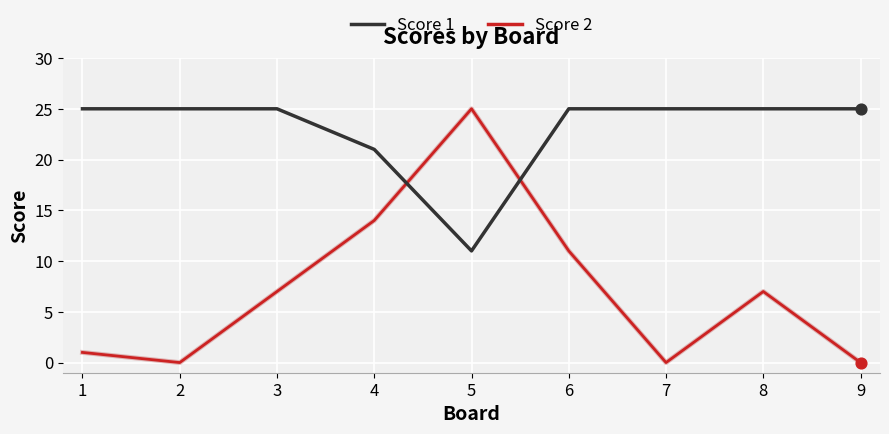

At how many categories does at least one series exceed 24?

8